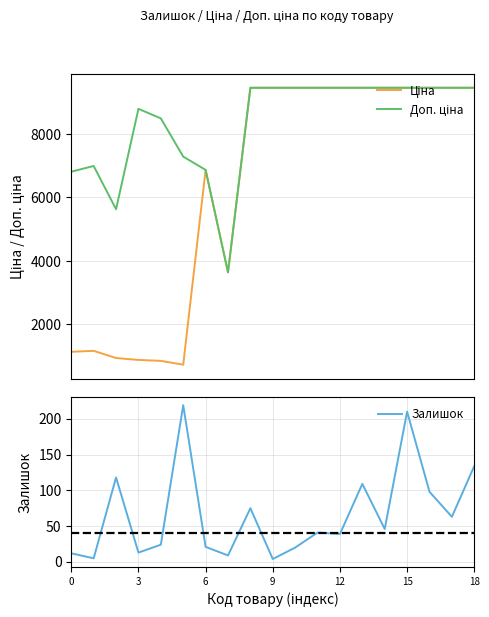

Which series has the largest total across all categories?

Доп. ціна